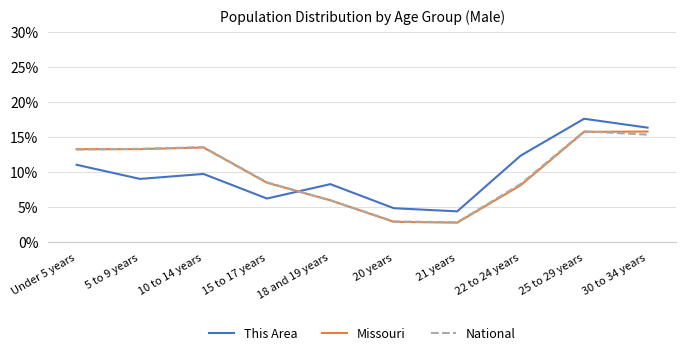

What position from the left is 22 to 24 years?

8